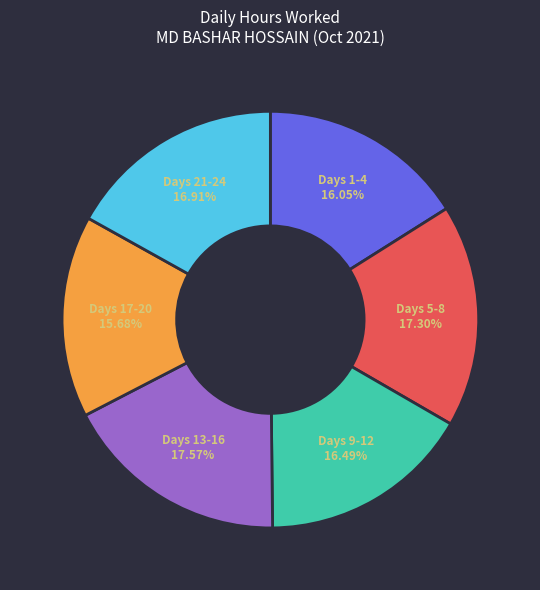

How many slices are in this pie chart?

6